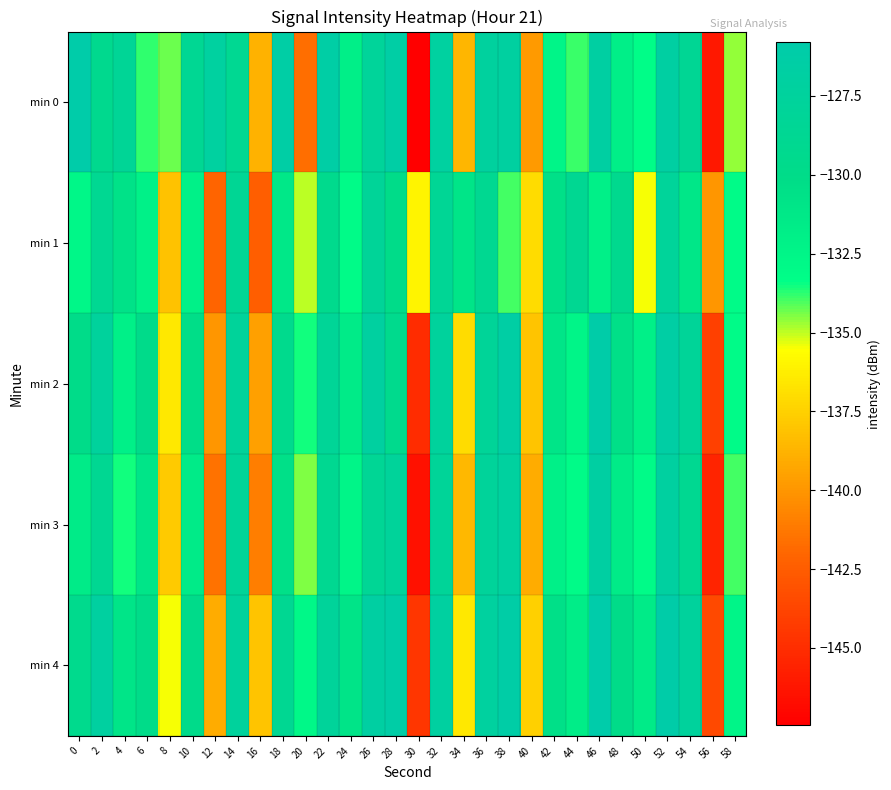

What is the minimum value shown in the chart?

-147.4